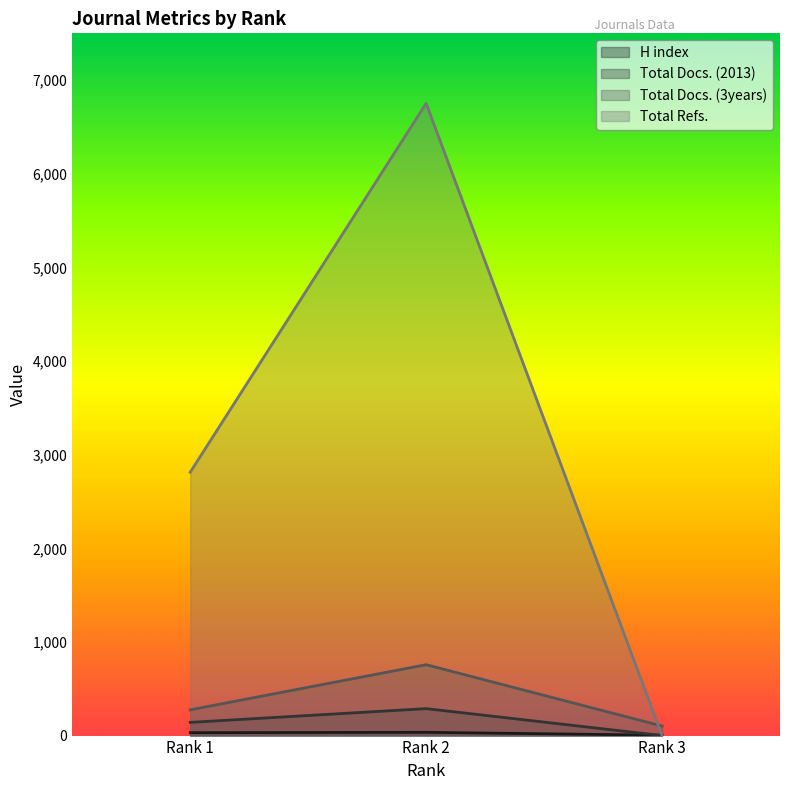

At how many categories does at least one series exceed 3017?

1